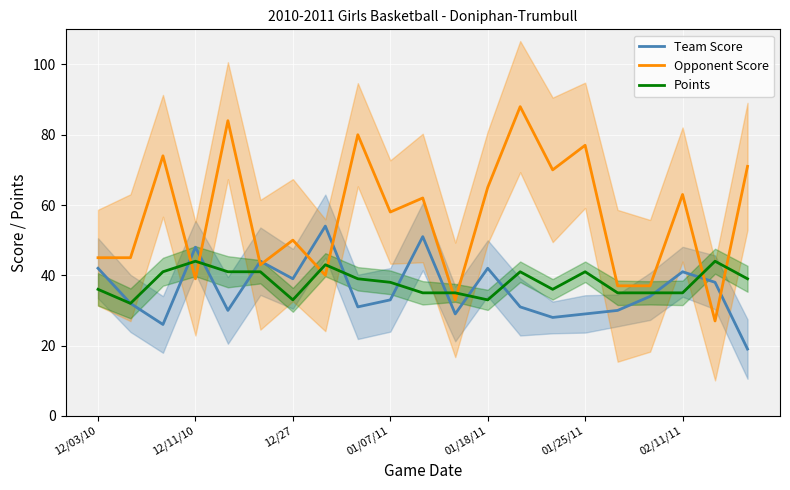

Where does the Team Score series first go above 33?

12/03/10